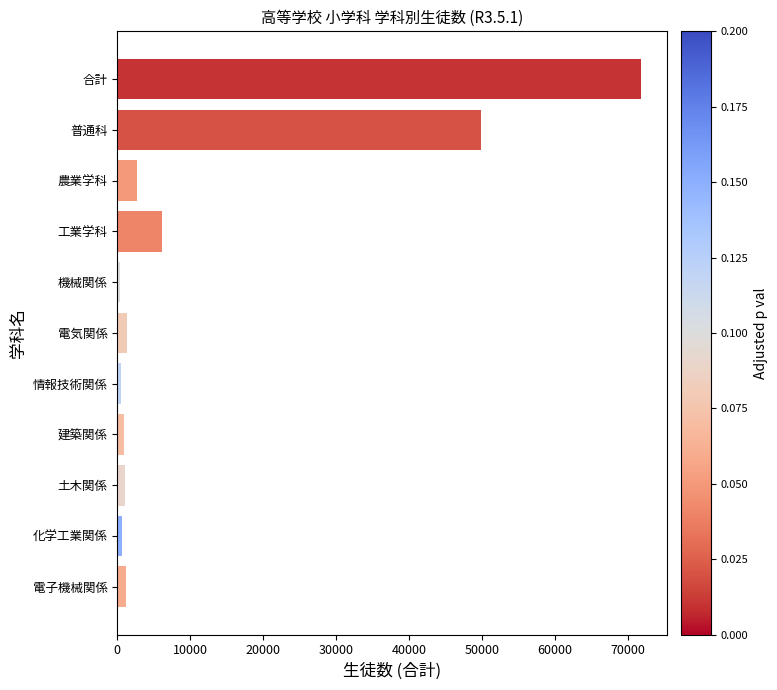

The value at 工業学科 is 2593. True or false?

False